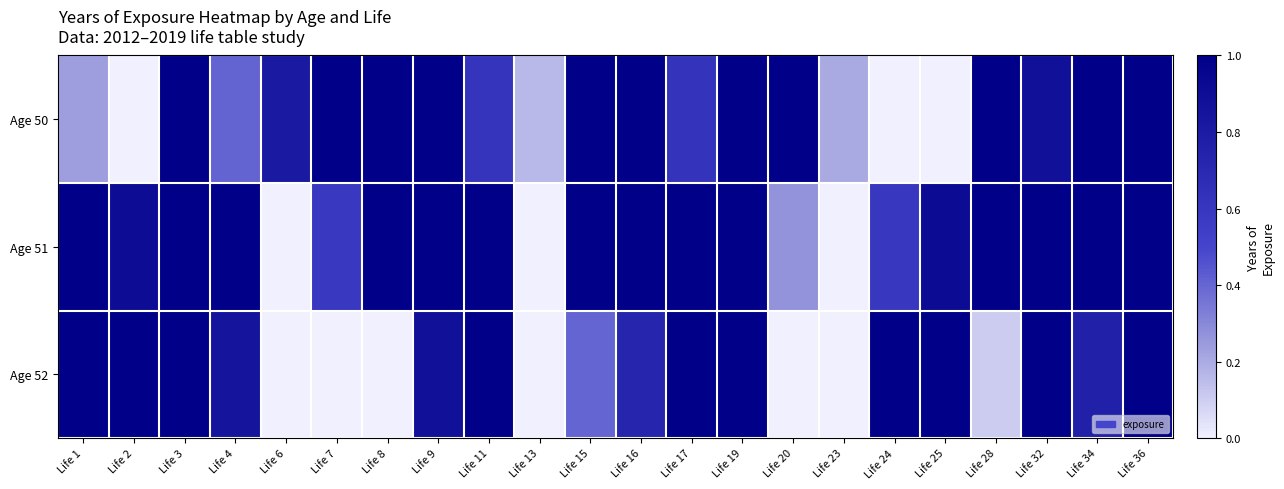

Count the number of data series in this chart.

3